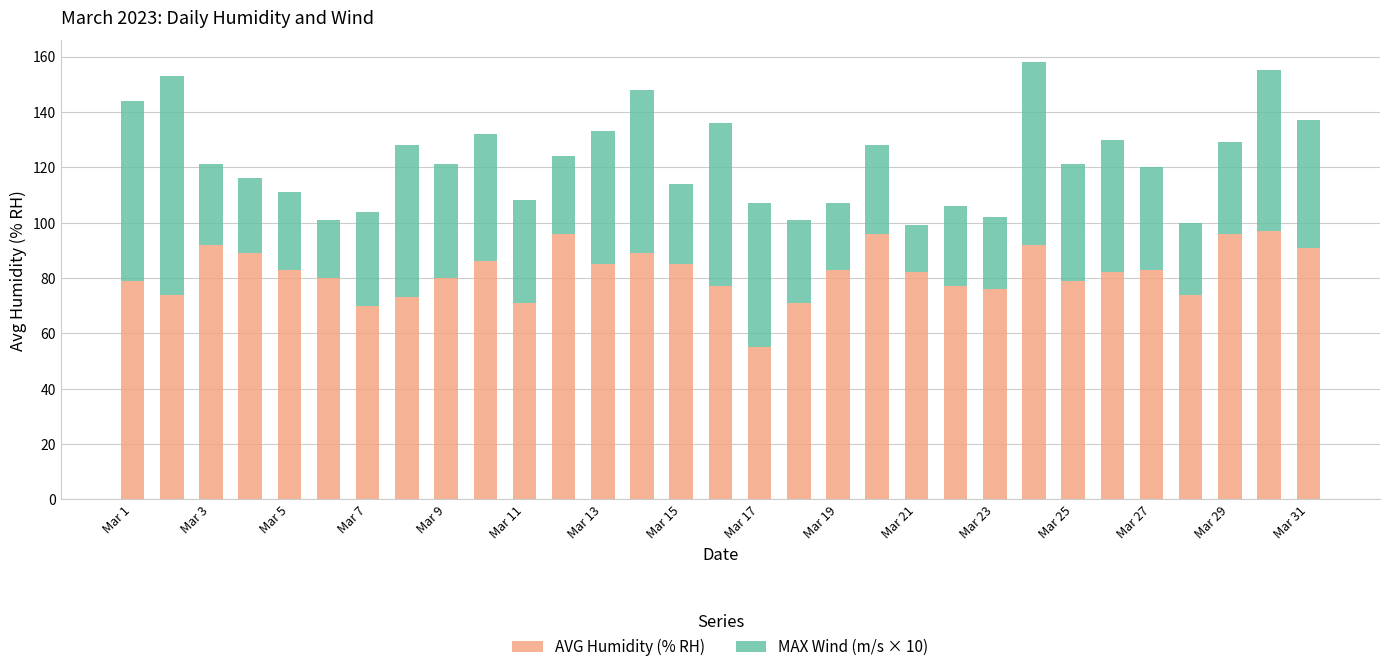

What is the maximum value for AVG Humidity (% RH)?

97